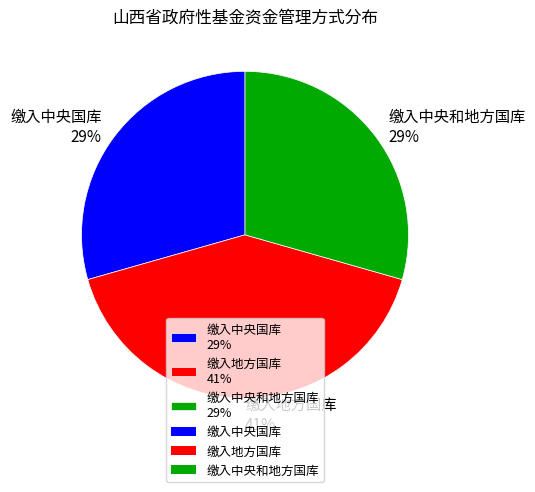

Is there a majority slice in this chart?

No